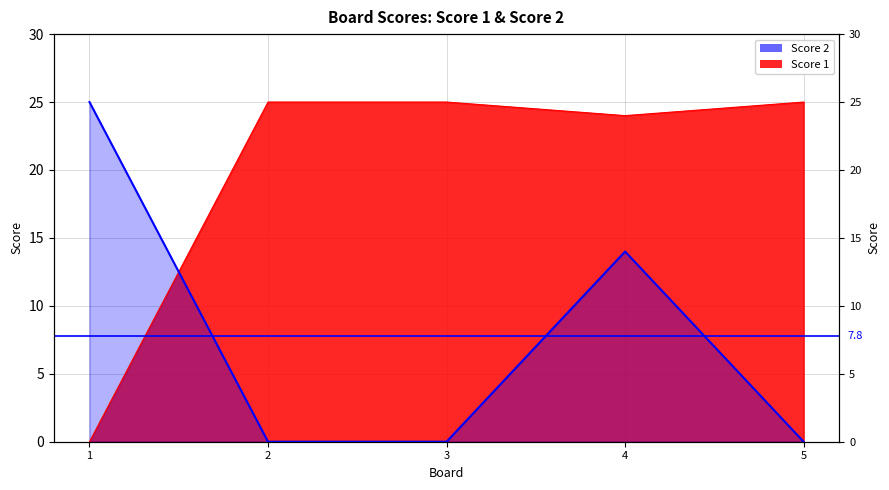

How many distinct data groups are displayed?

2